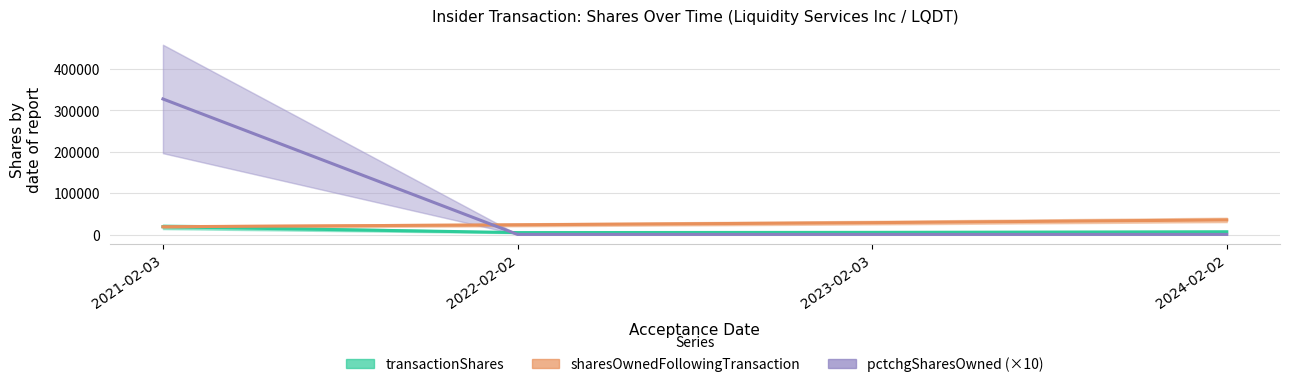

What is the sum of all pctchgSharesOwned (×10) values?

328370